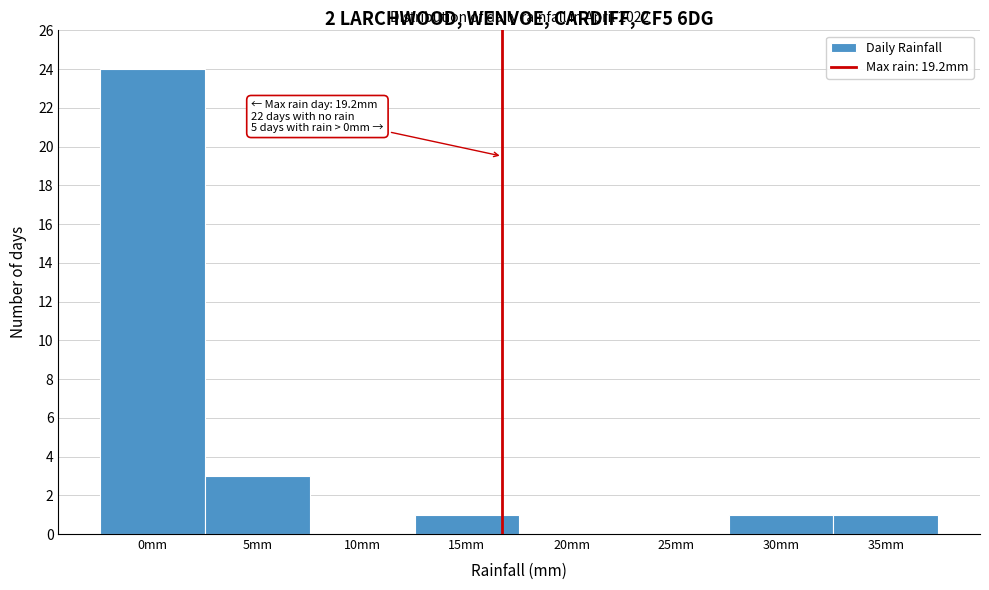

Reading left to right, extract all data points from this chart.

0mm=24	5mm=3	10mm=0	15mm=1	20mm=0	25mm=0	30mm=1	35mm=1